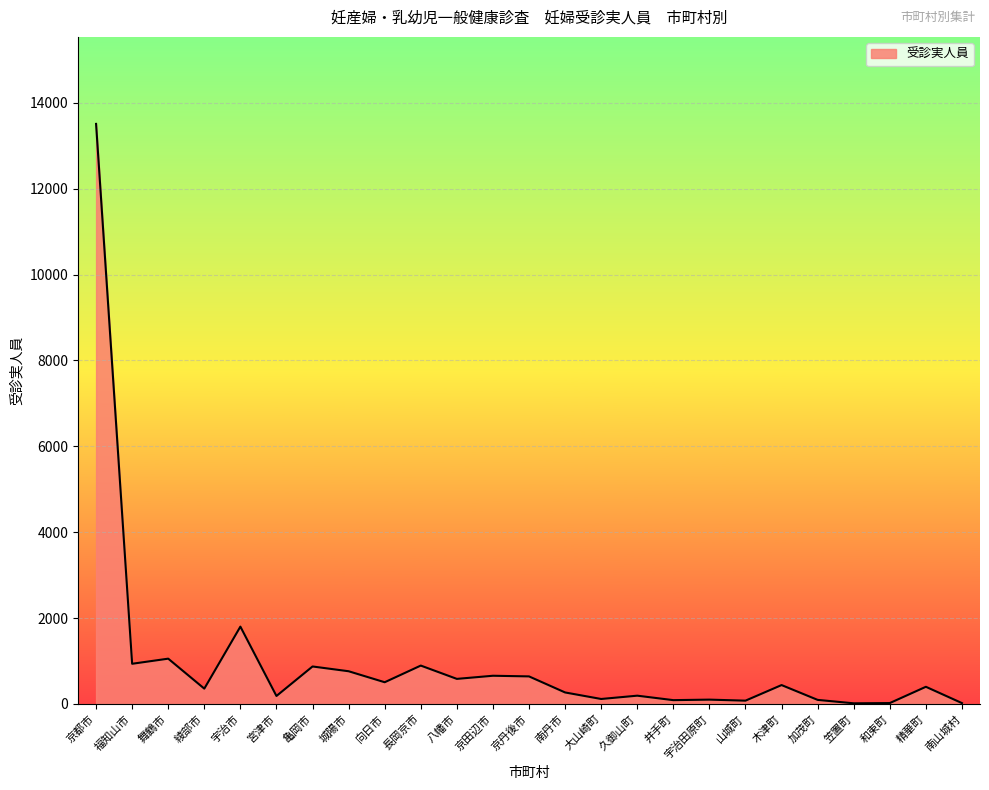

What position from the left is 和束町?

23